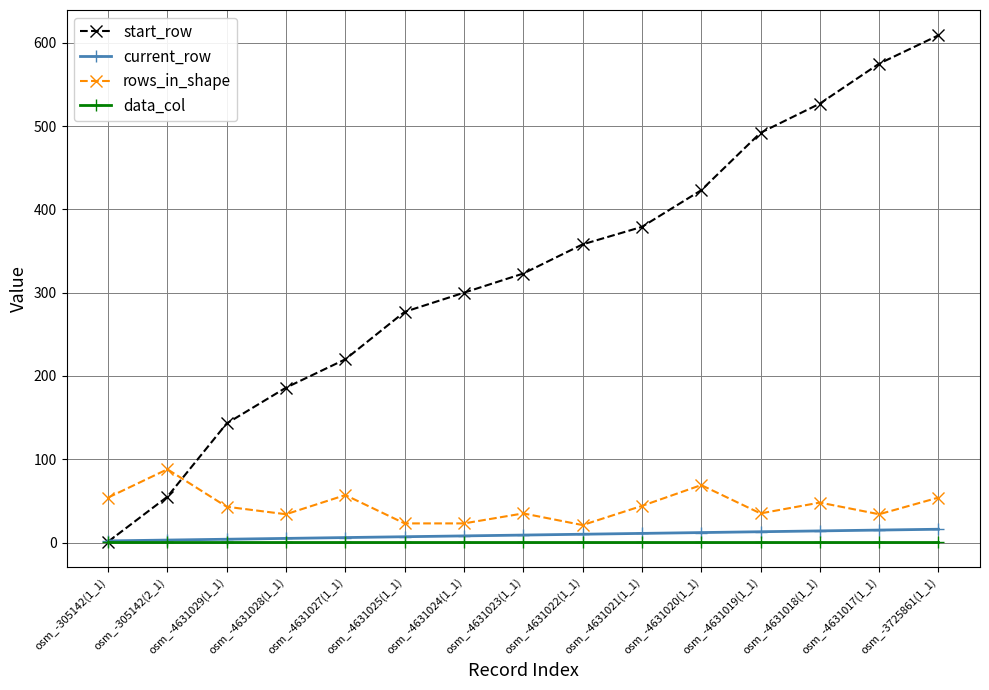

True or false: start_row has more than 0 points higher than both neighbors.

False